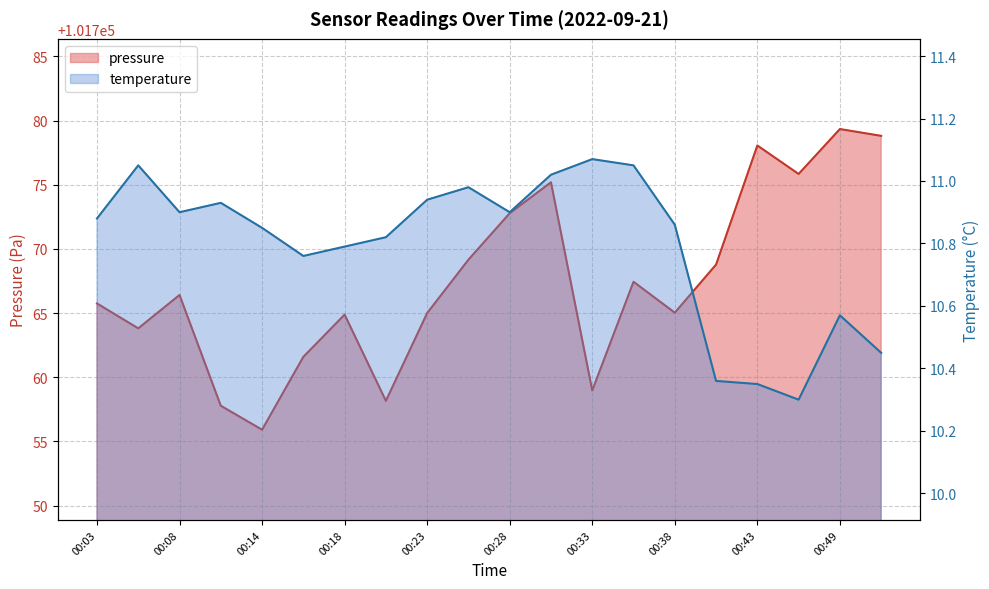

True or false: temperature has a value of 11.1 at 00:06.

True